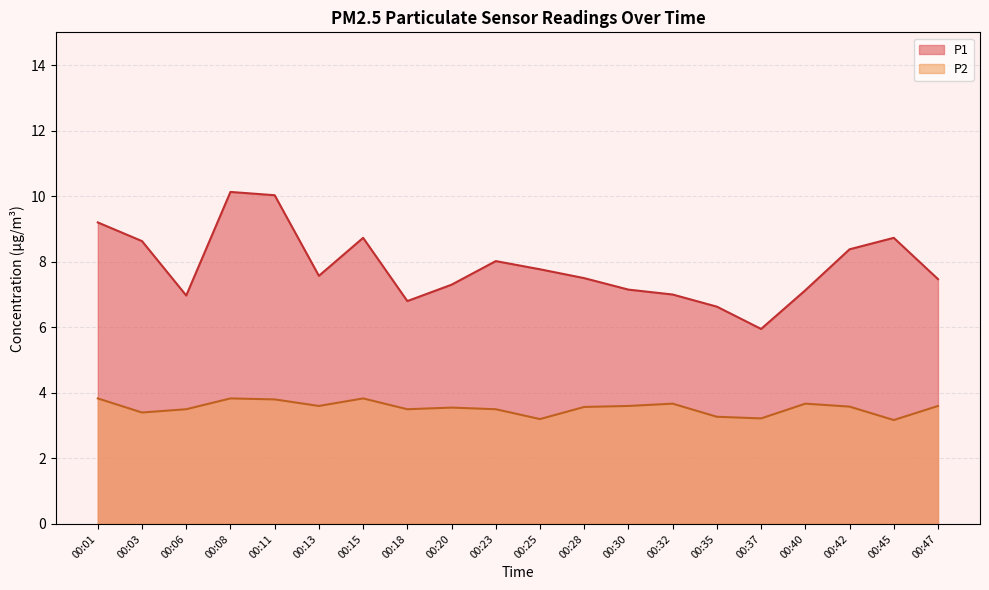

Rank the categories by P1 value from lowest to highest.

00:37, 00:35, 00:18, 00:06, 00:32, 00:40, 00:30, 00:20, 00:47, 00:28, 00:13, 00:25, 00:23, 00:42, 00:03, 00:15, 00:45, 00:01, 00:11, 00:08